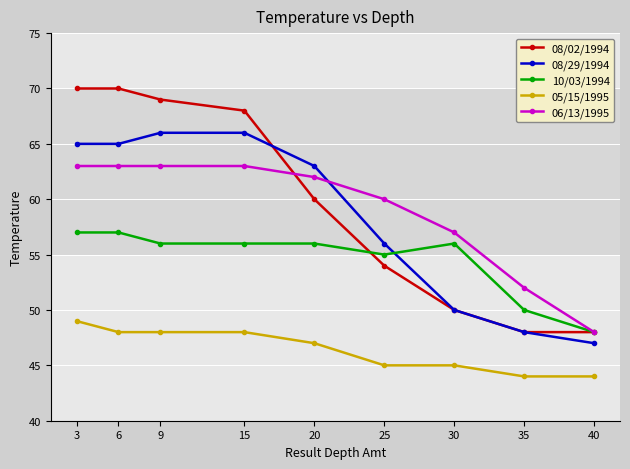

True or false: 08/29/1994 has more than 1 interior local peaks.

False